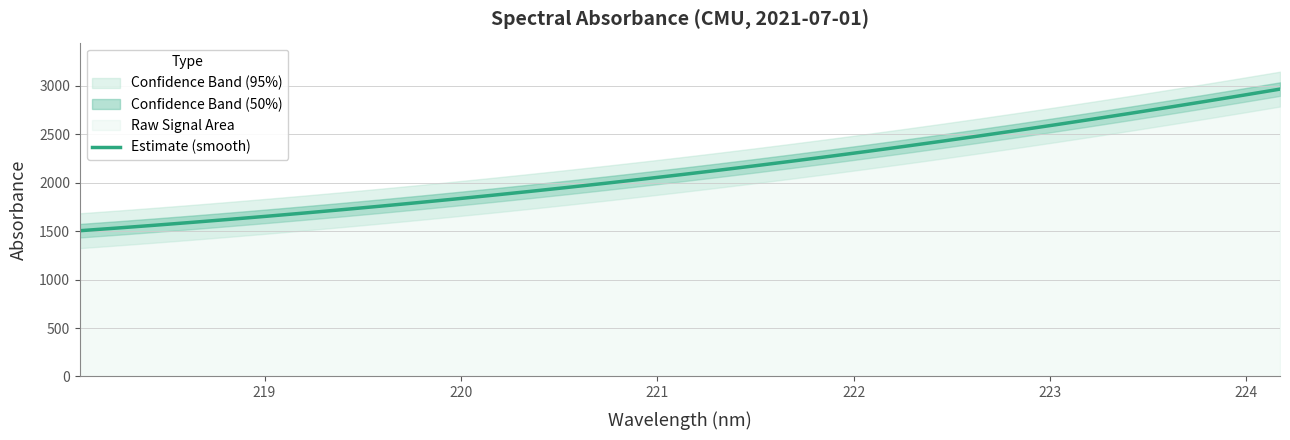

What is the highest value of the Estimate (smooth) series?

2967.7